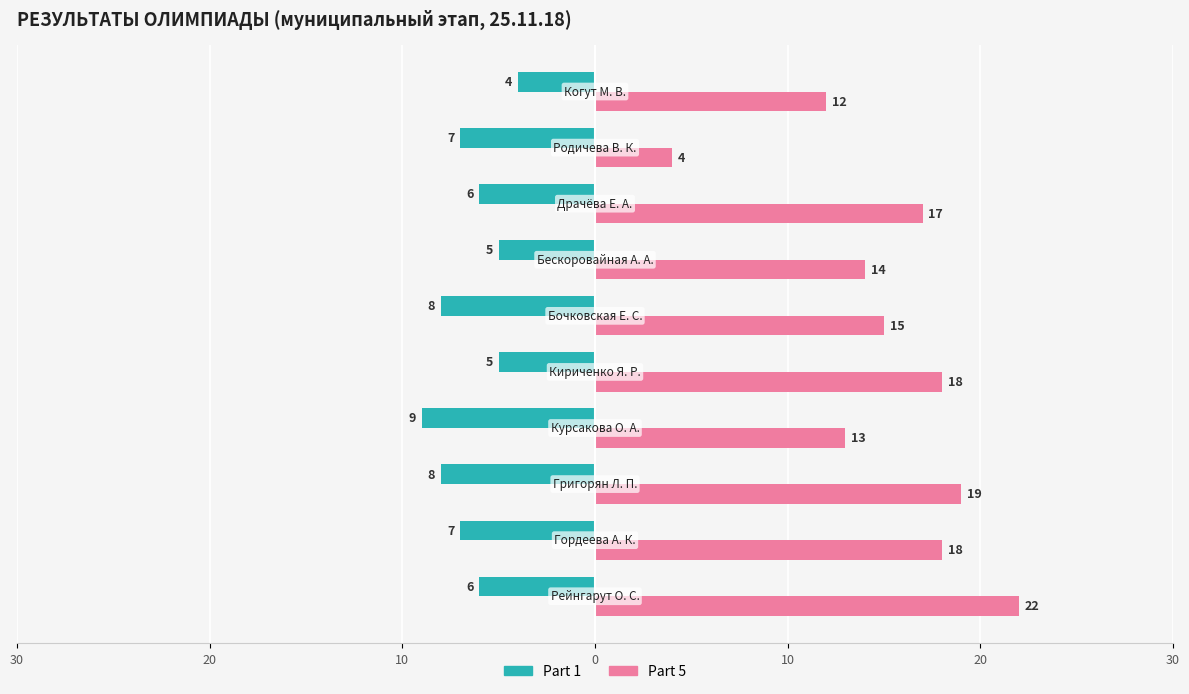

What are all the series names shown in the legend?

Part 1, Part 5